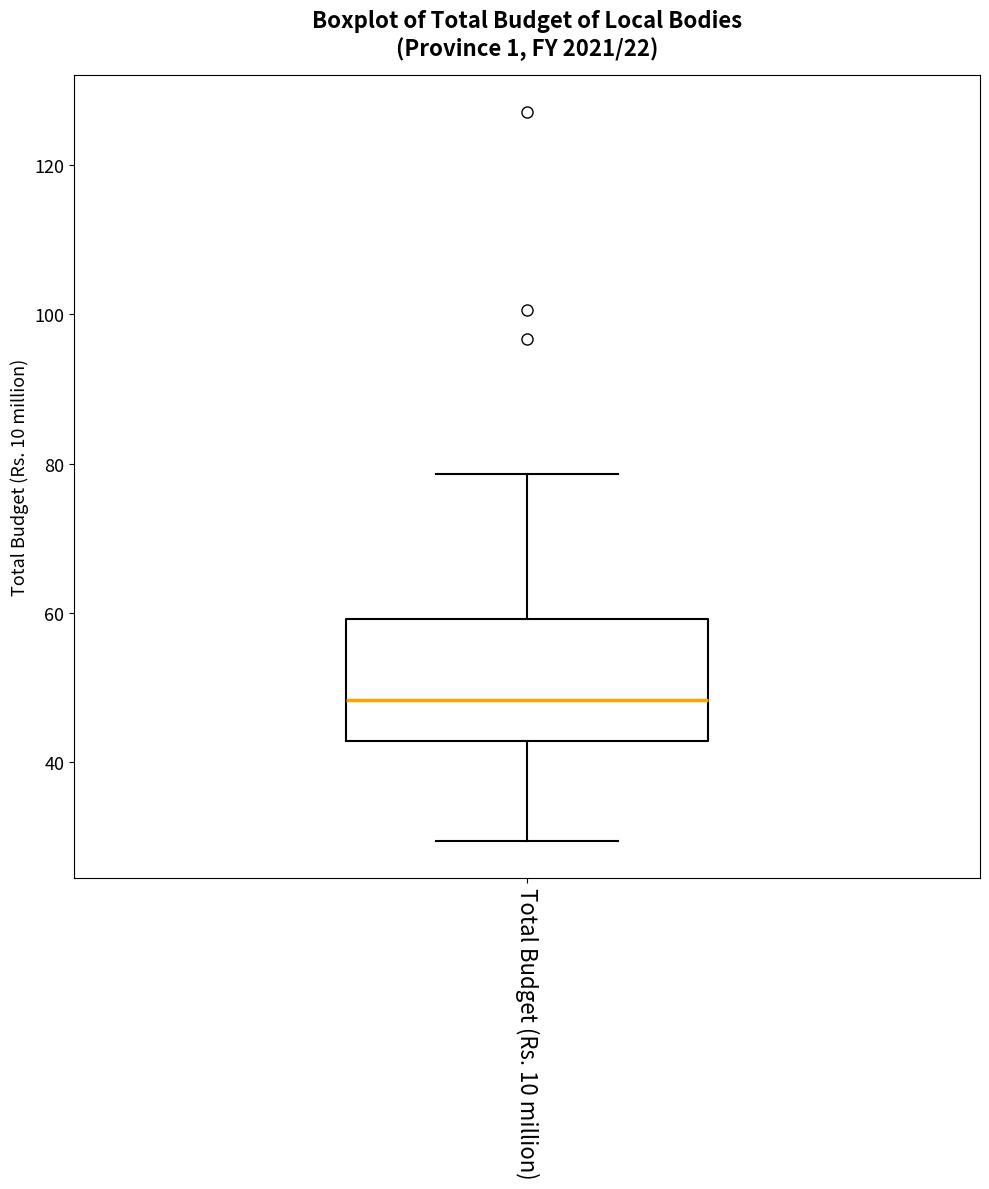

Read this box plot against the y-axis: the position of the median line, the range covered by the box, and the ends of both whiskers. The values are not printed on the chart, so give them approximately, as read against the axis.

median 48, box 42 to 60, whiskers 30 to 78